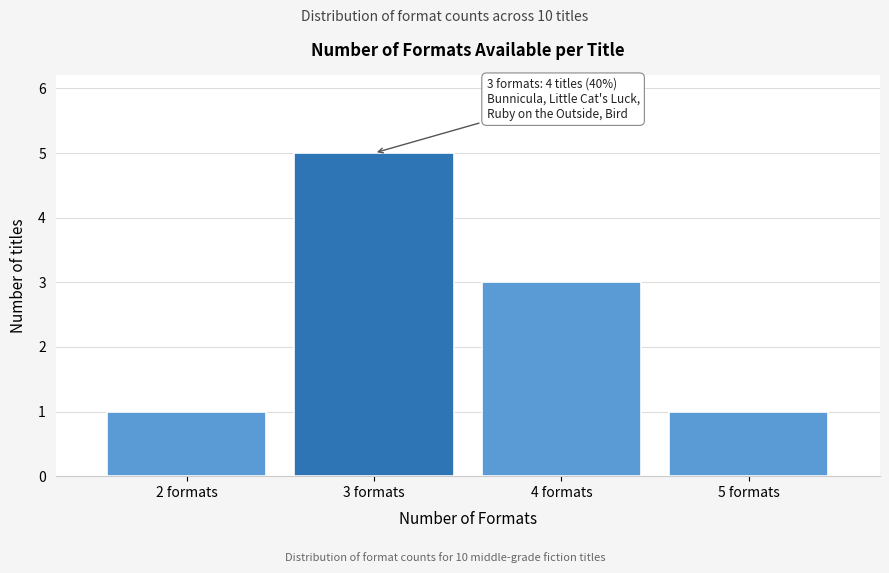

Reading left to right, list all the values displayed in this chart.

1	5	3	1